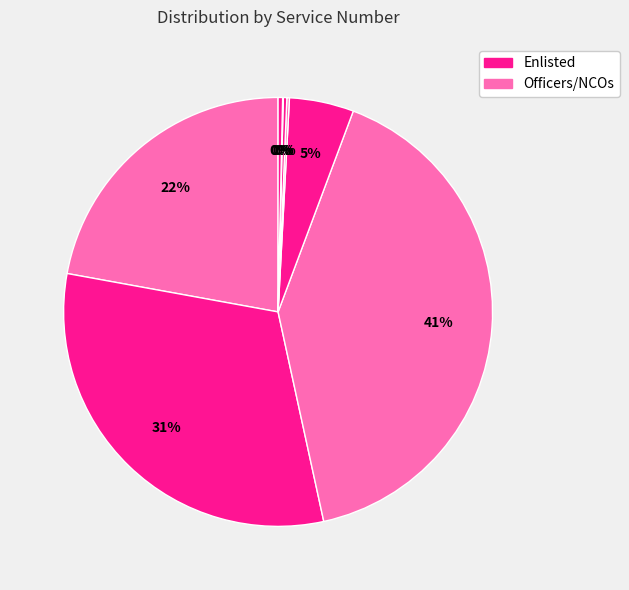

Which category has the biggest portion of the pie?

COLLIN